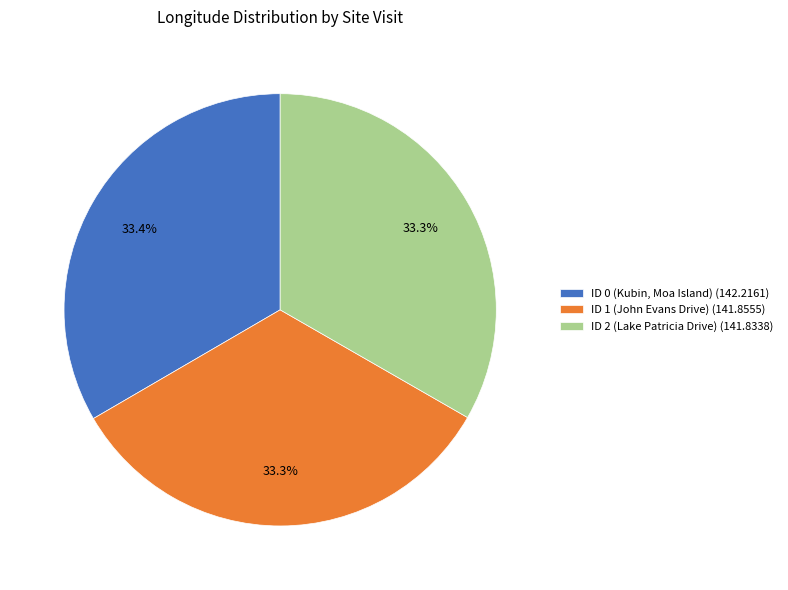

To the nearest percent, what percentage of the pie is ID 2 (Lake Patricia Drive)?

33%